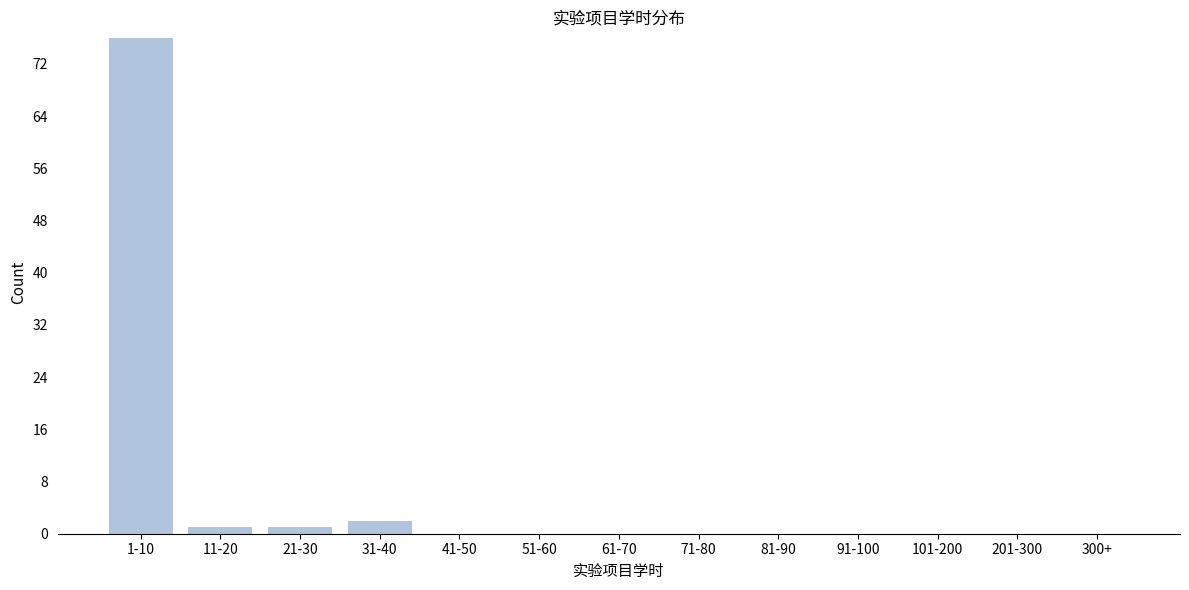

Reading left to right, what are all the values shown in this chart?

1-10=76	11-20=1	21-30=1	31-40=2	41-50=0	51-60=0	61-70=0	71-80=0	81-90=0	91-100=0	101-200=0	201-300=0	300+=0